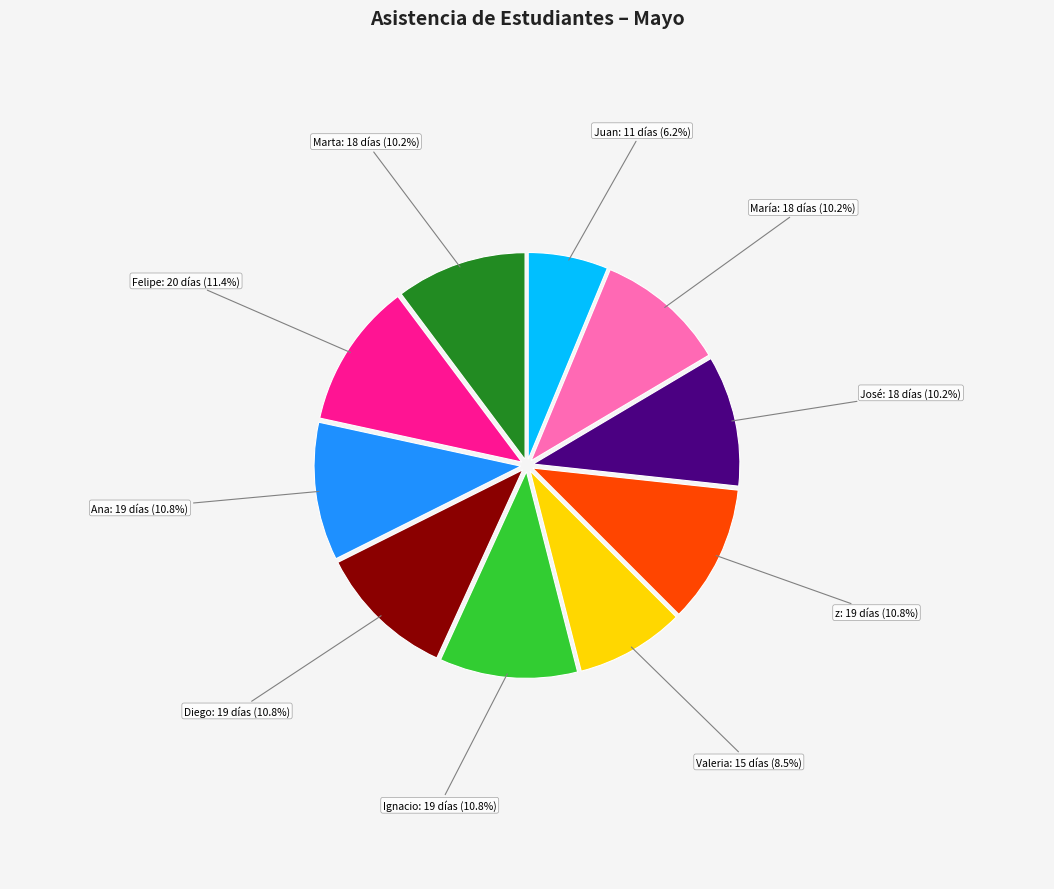

Which category has the biggest portion of the pie?

Felipe